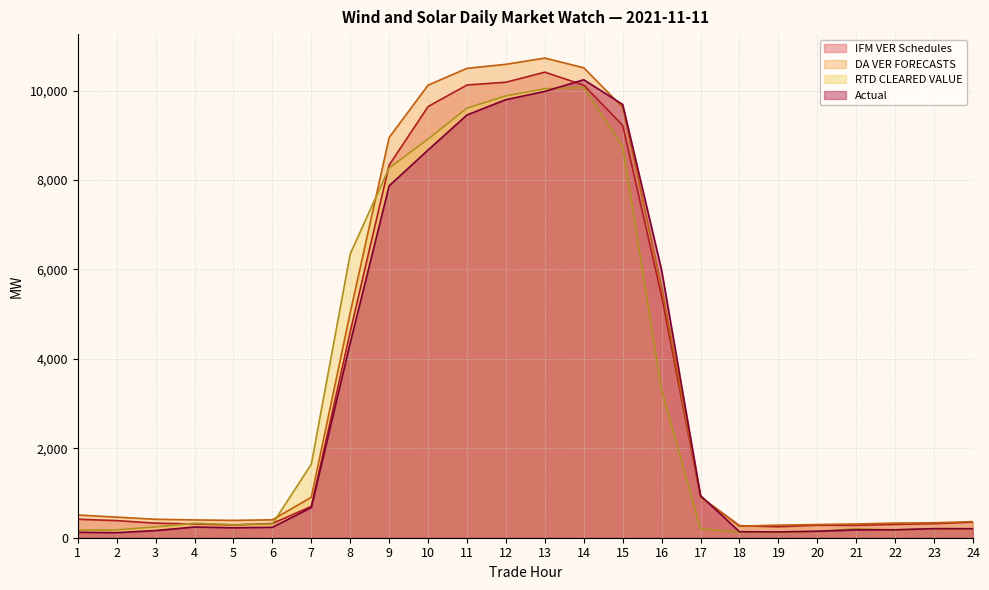

How many data points in DA VER FORECASTS are less than 508?

12